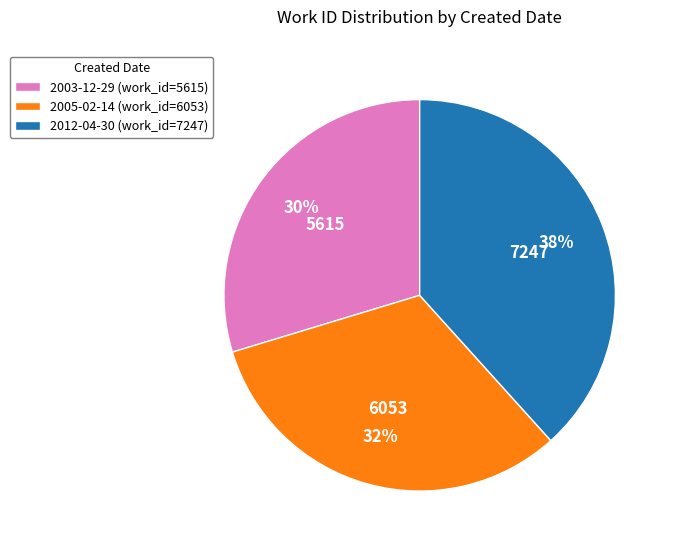

Is it true that 2012-04-30 is 48% of the pie?

False